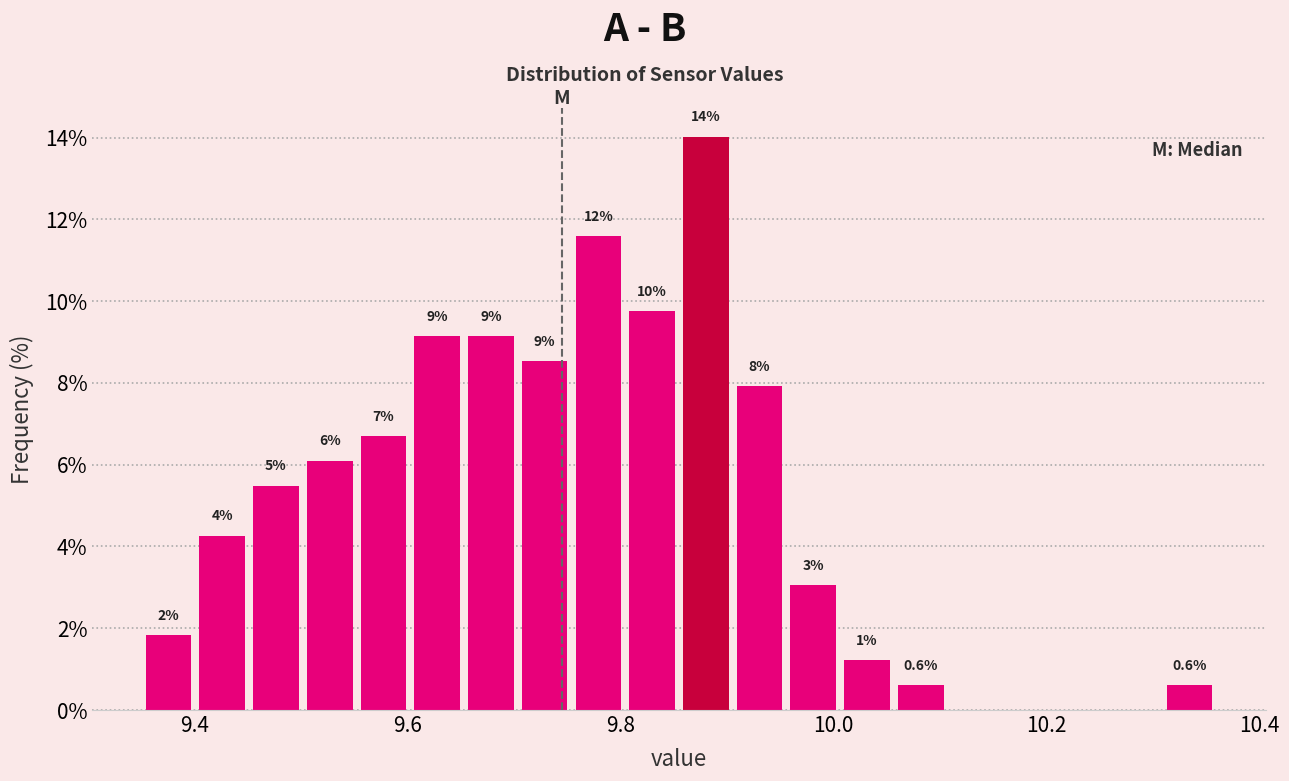

Read against the x-axis, roughly where is the centre of the tallest bar?

9.88